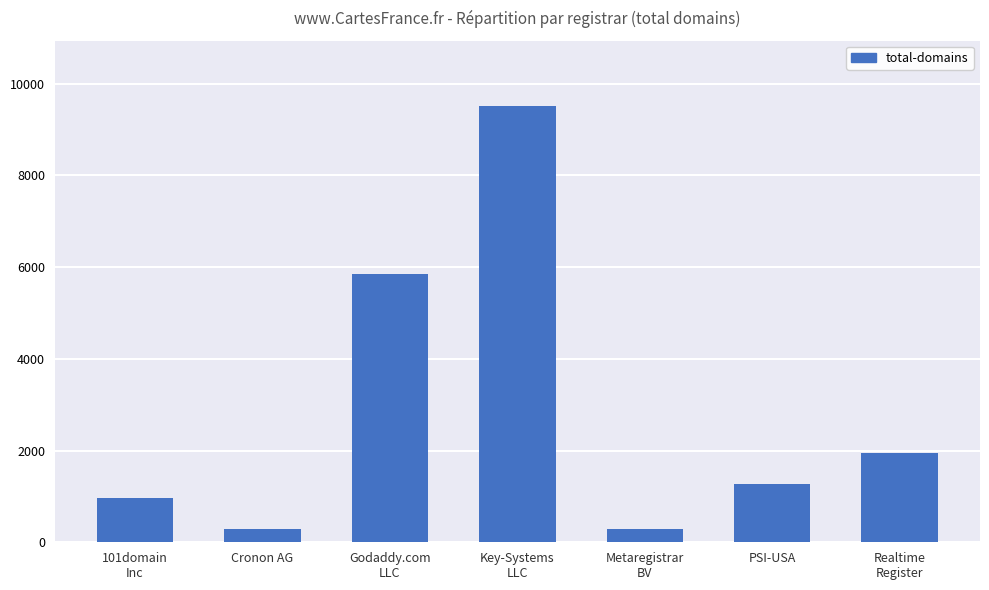

What is the difference between the maximum and minimum values?

9231